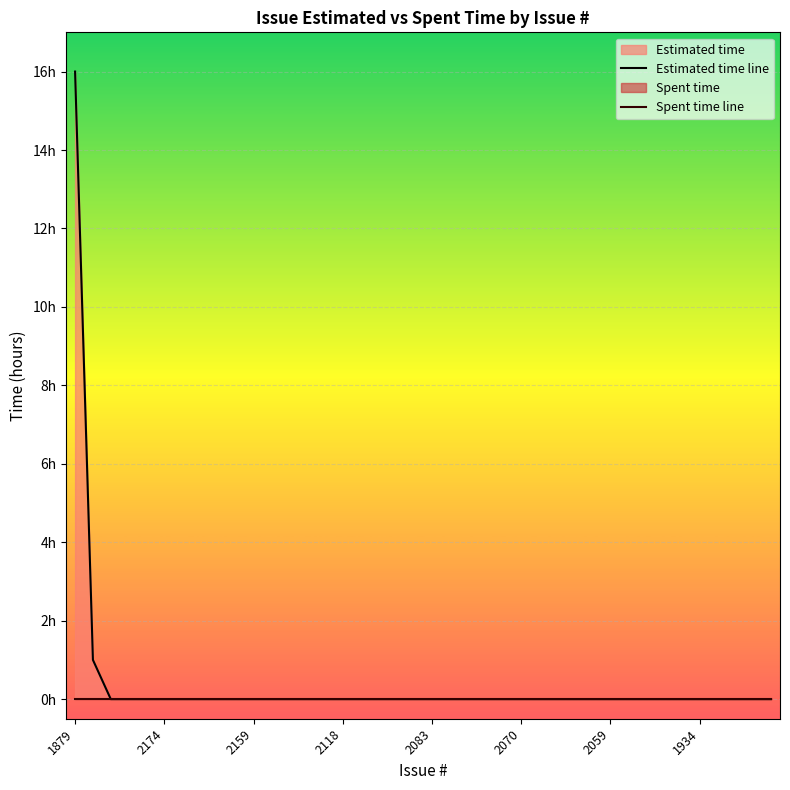

What is the label of the 35th point from the right?

2174